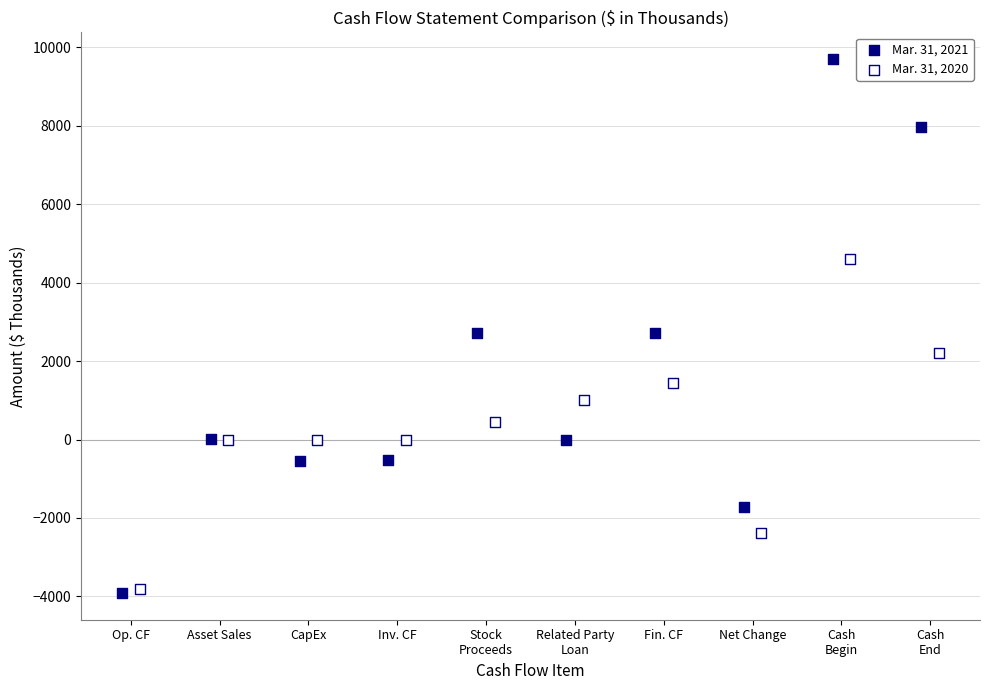

Which series has the largest Y range (max minus min)?

Mar. 31, 2021